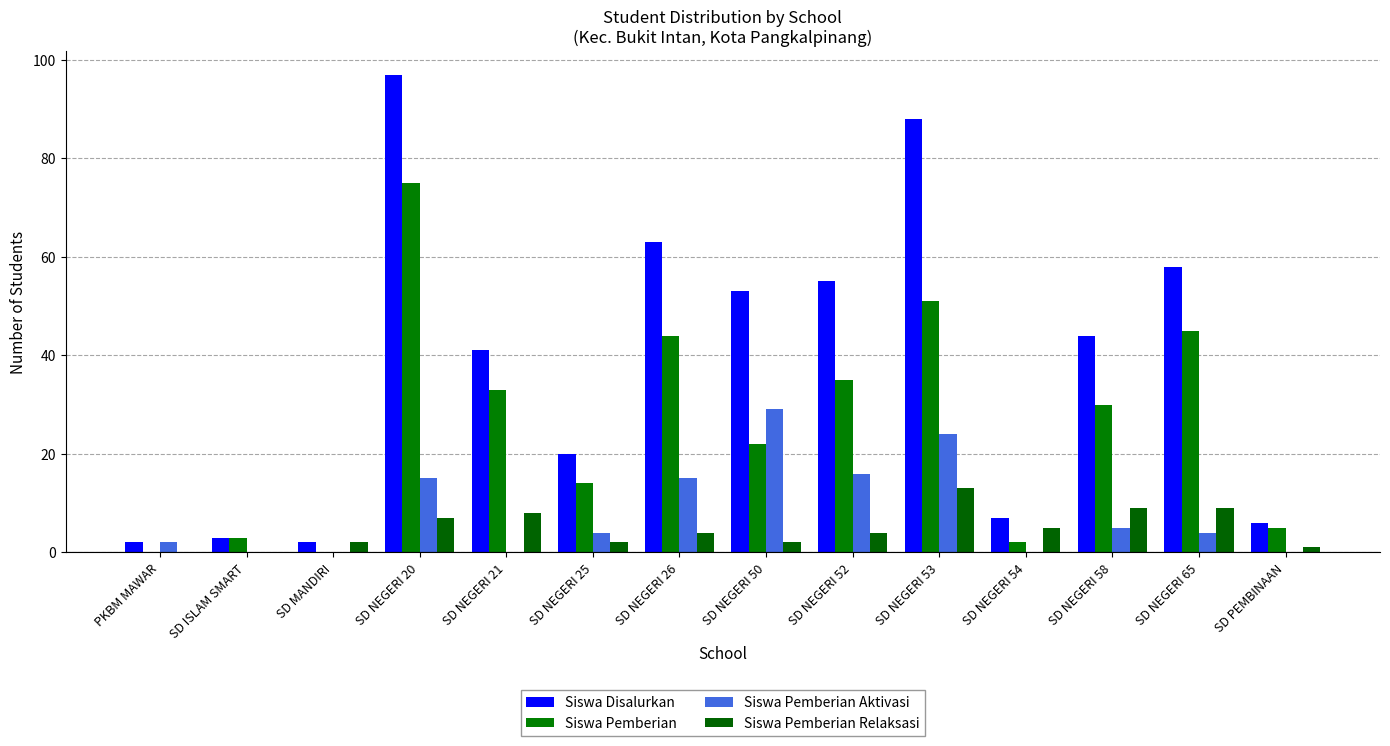

How many series are shown in this chart?

4